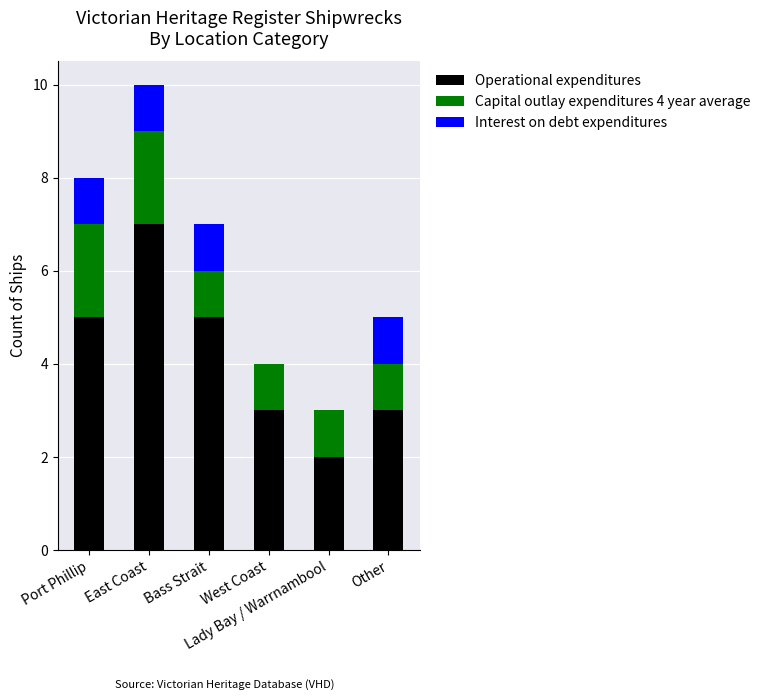

Are the bars grouped side by side (vs. stacked)?

No